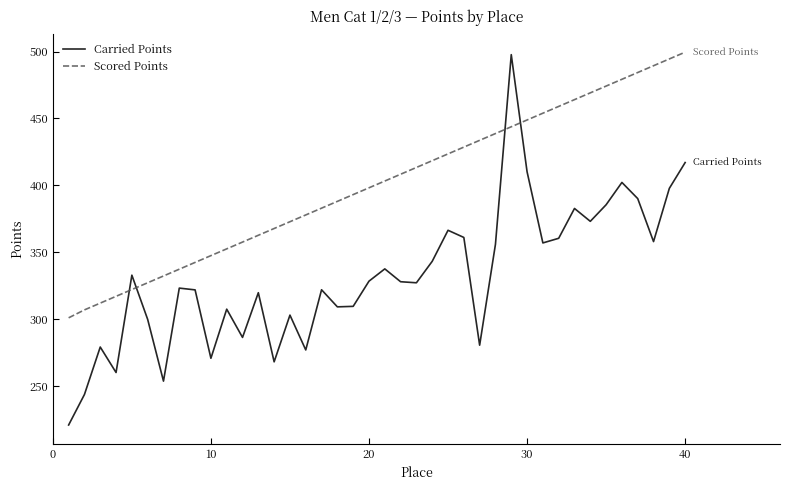

Which series has the largest range (max minus min)?

Carried Points